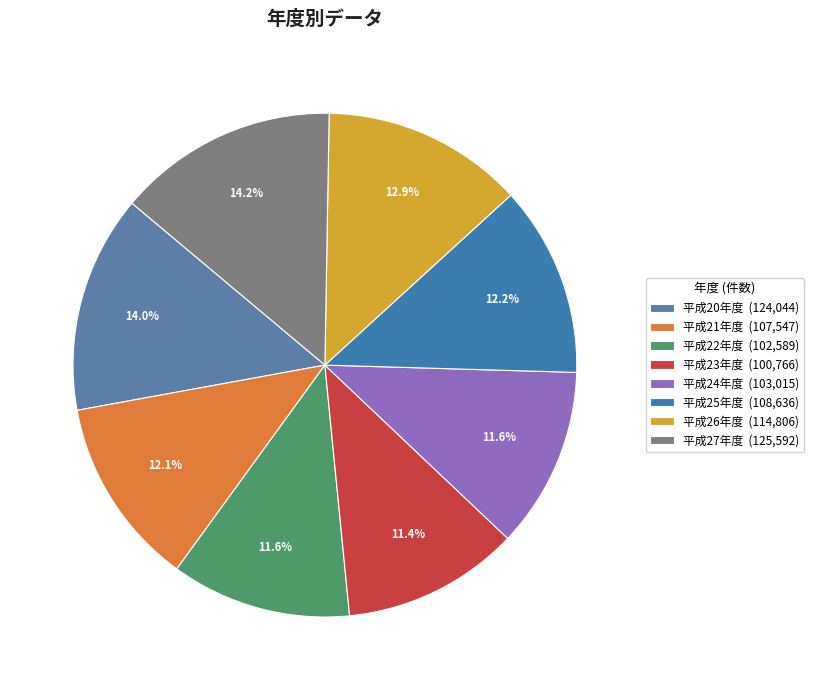

Count the number of slices in the pie.

8